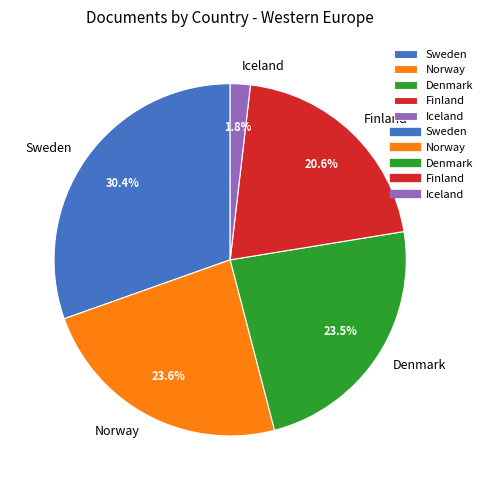

To the nearest percent, what is the difference between the Norway and Finland slice percentages?

3%